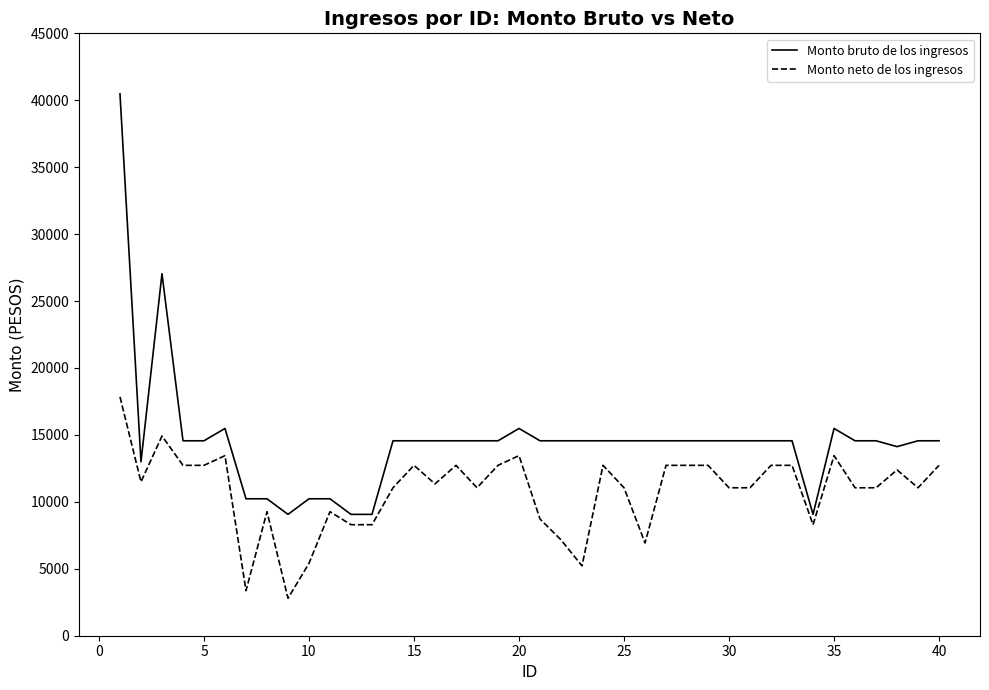

List the series in order of their peak value, lowest first.

Monto neto de los ingresos, Monto bruto de los ingresos